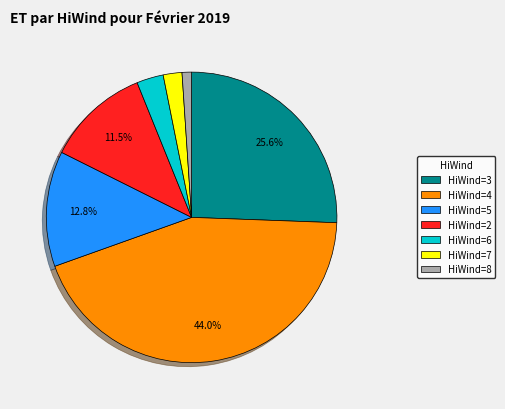

What is the smallest slice in the pie chart?

HiWind=8